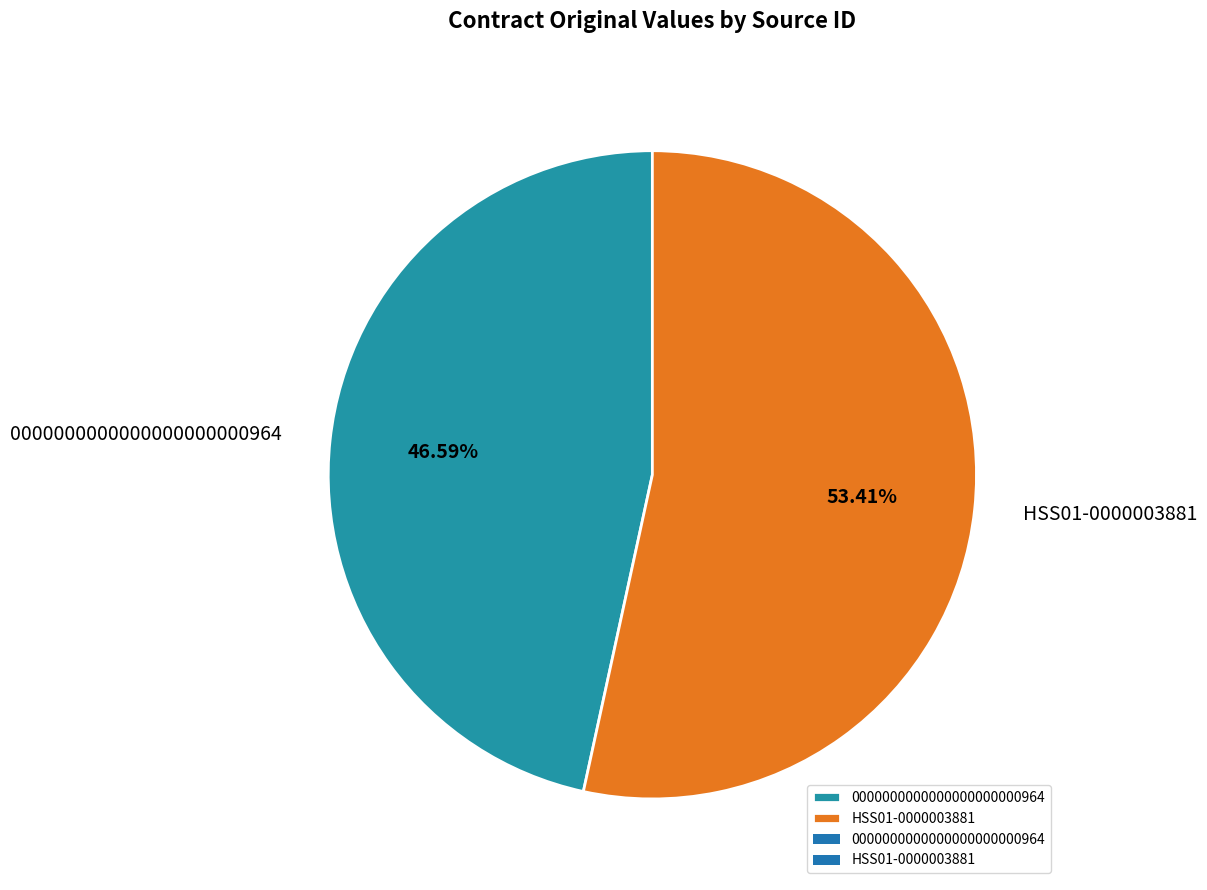

What percentage is the HSS01-0000003881 slice, to the nearest percent?

53%